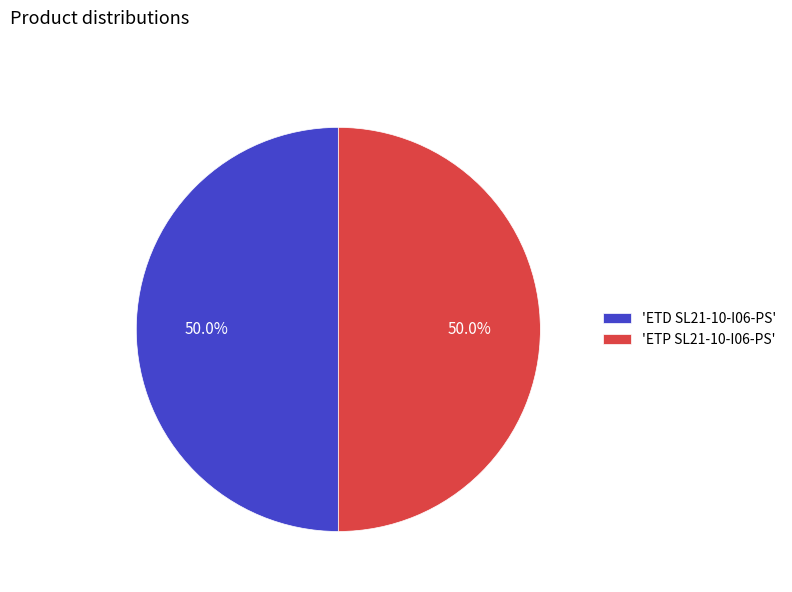

What portion of the pie excludes 'ETP SL21-10-I06-PS'?

50.0%